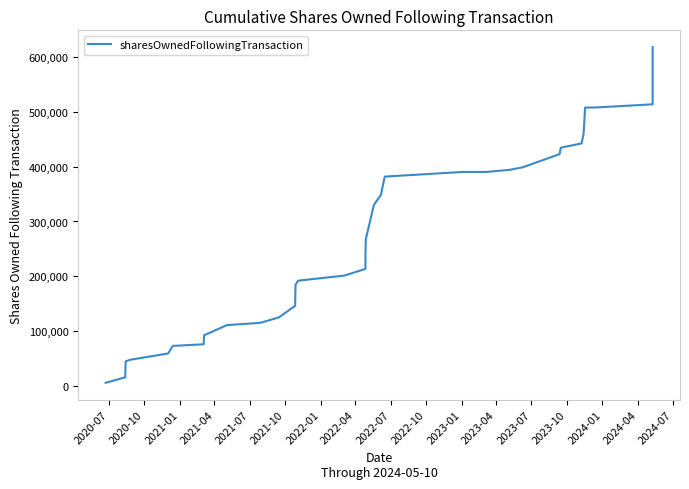

True or false: the data has more than 2 interior local peaks.

False